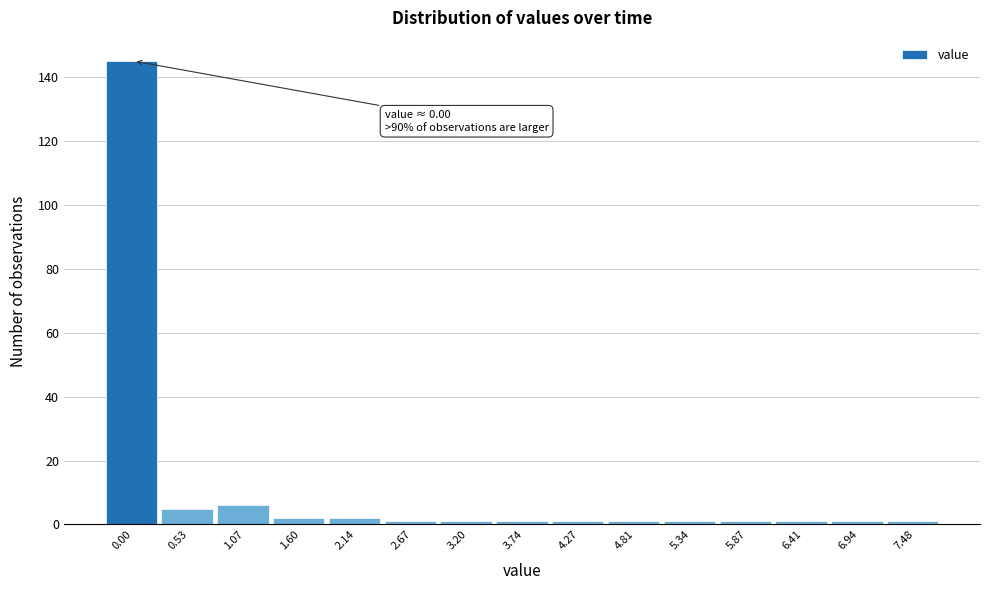

Reading left to right, transcribe all the data shown in this chart.

145	5	6	2	2	1	1	1	1	1	1	1	1	1	1